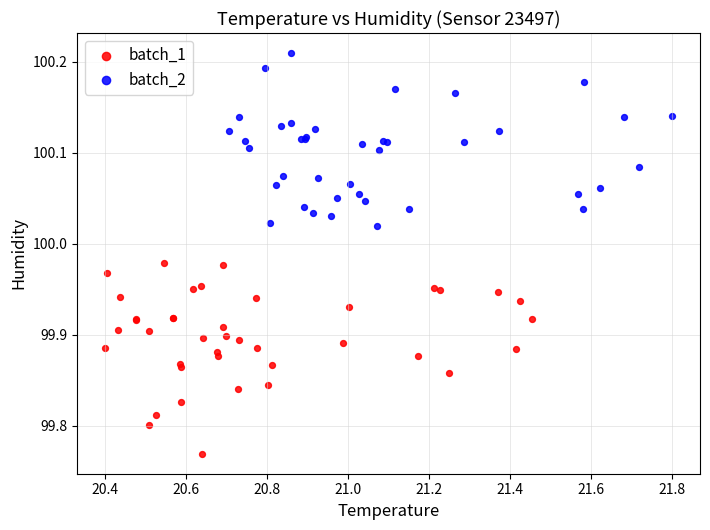

Which series contains the lowest Y value?

batch_1